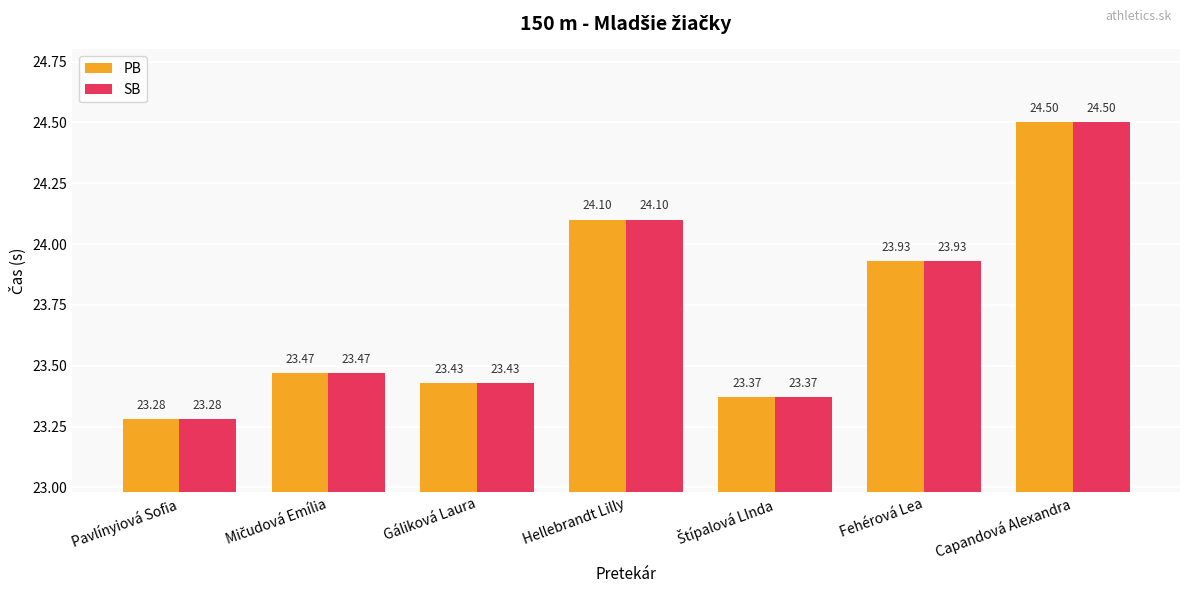

Which category has the highest value across all series?

Capandová Alexandra